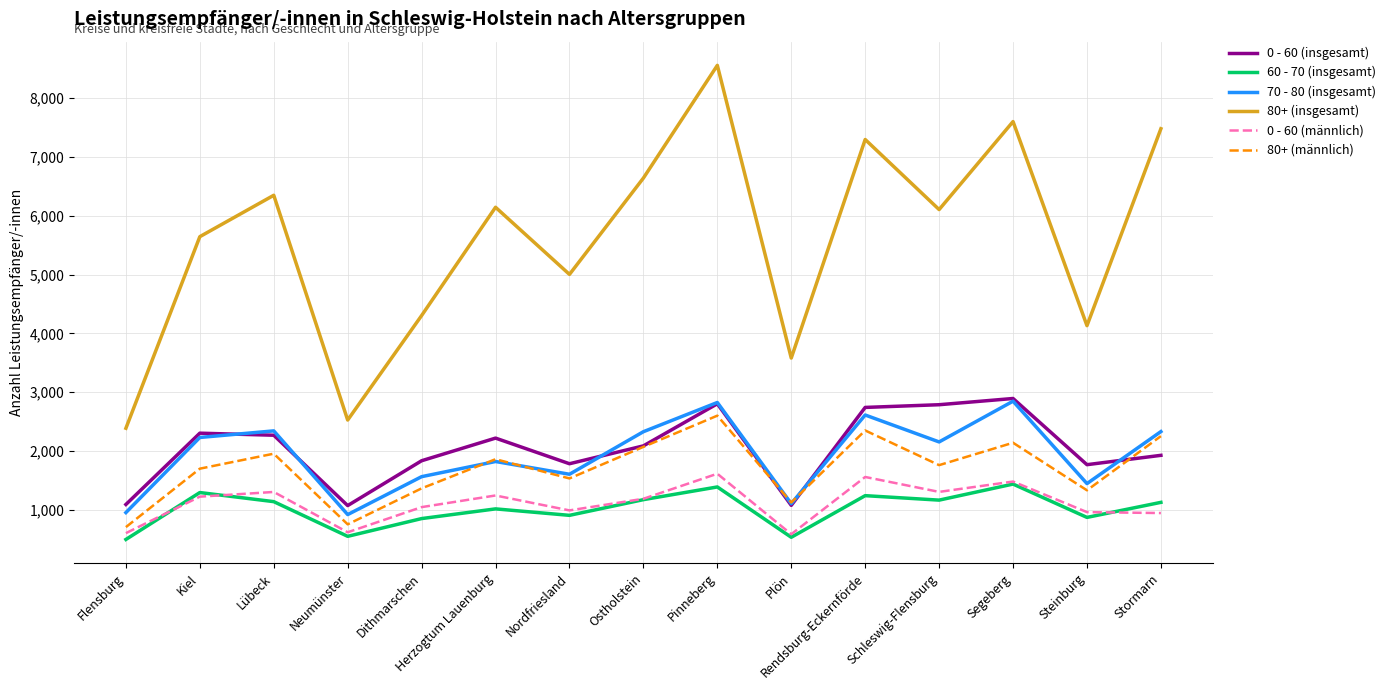

Is the value of 60 - 70 (insgesamt) at Plön greater than the value of 80+ (männlich) at Neumünster?

No